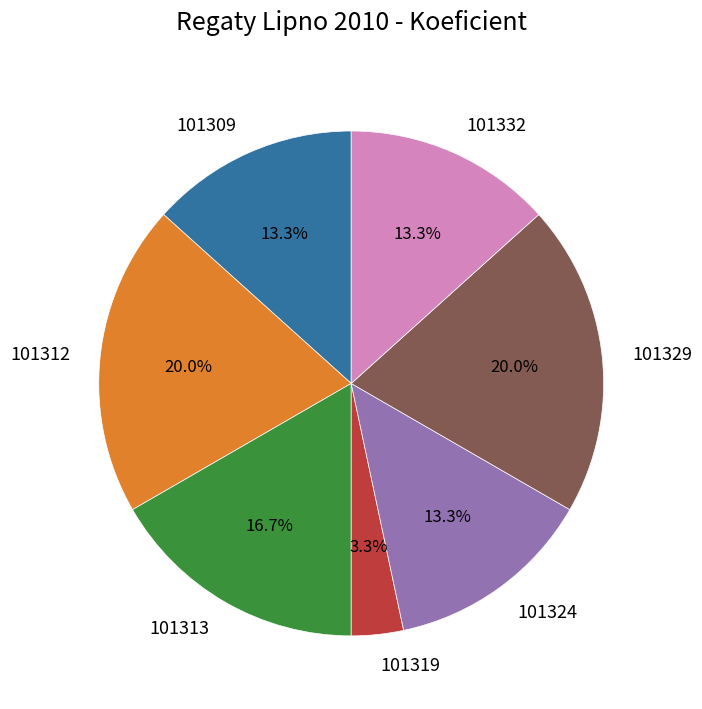

To the nearest percent, what is the combined percentage of 101319 and 101332?

17%